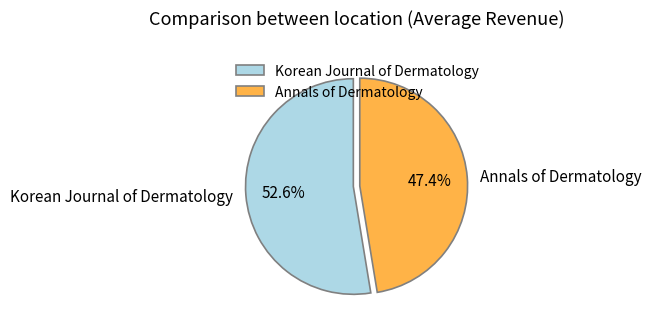

Is there any slice that represents more than half of the pie?

Yes